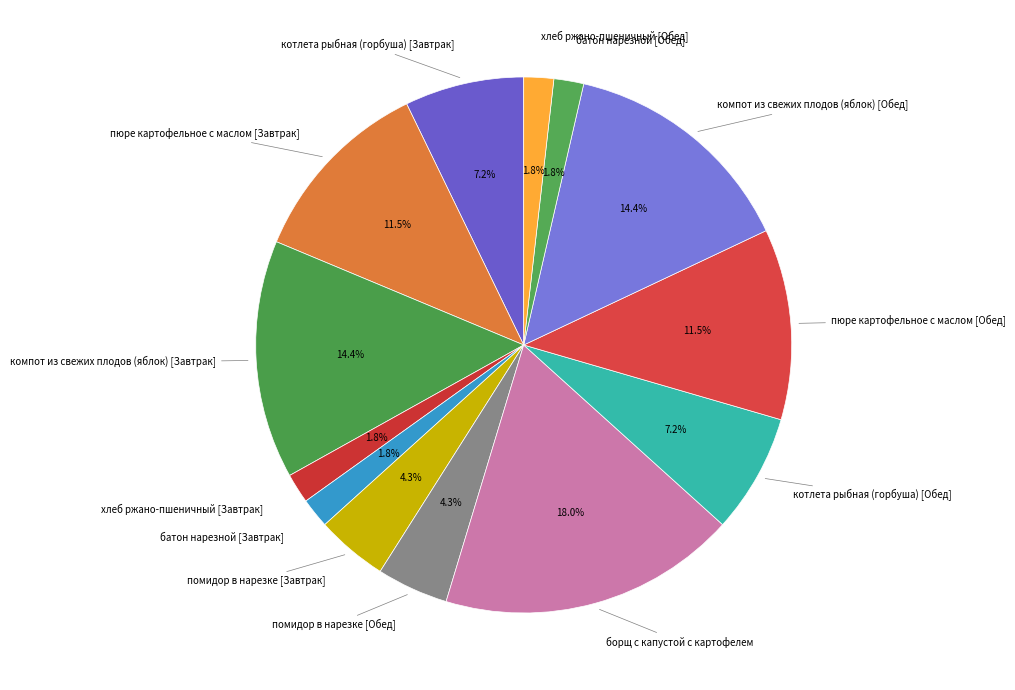

Which category has the smallest portion of the pie?

хлеб ржано-пшеничный [Завтрак]